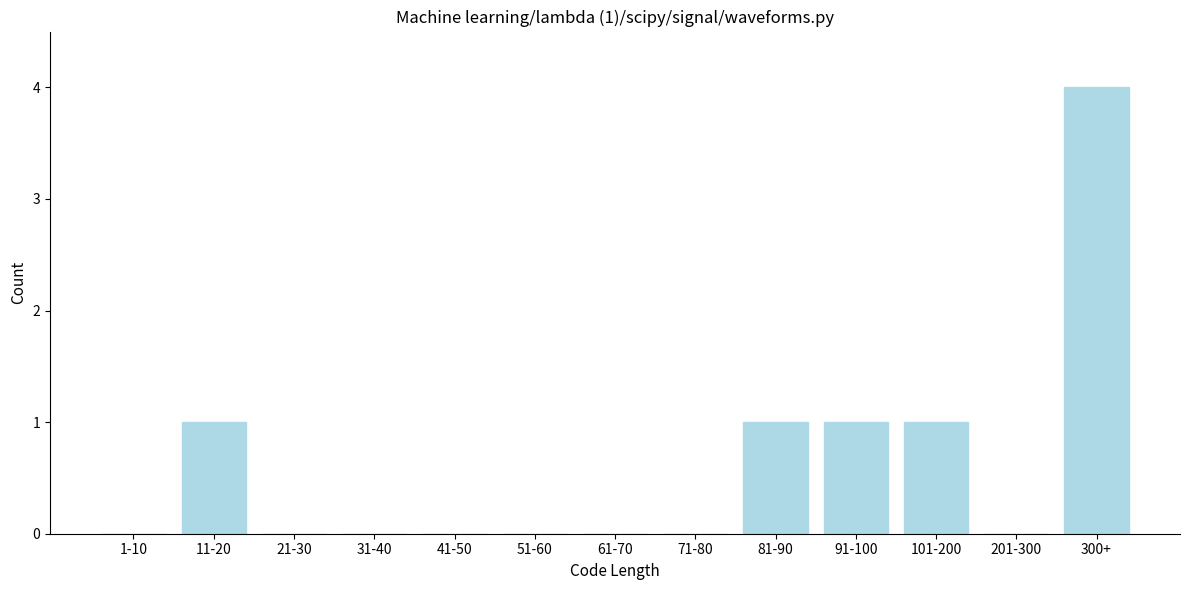

Reading left to right, list all the values displayed in this chart.

1-10=0	11-20=1	21-30=0	31-40=0	41-50=0	51-60=0	61-70=0	71-80=0	81-90=1	91-100=1	101-200=1	201-300=0	300+=4